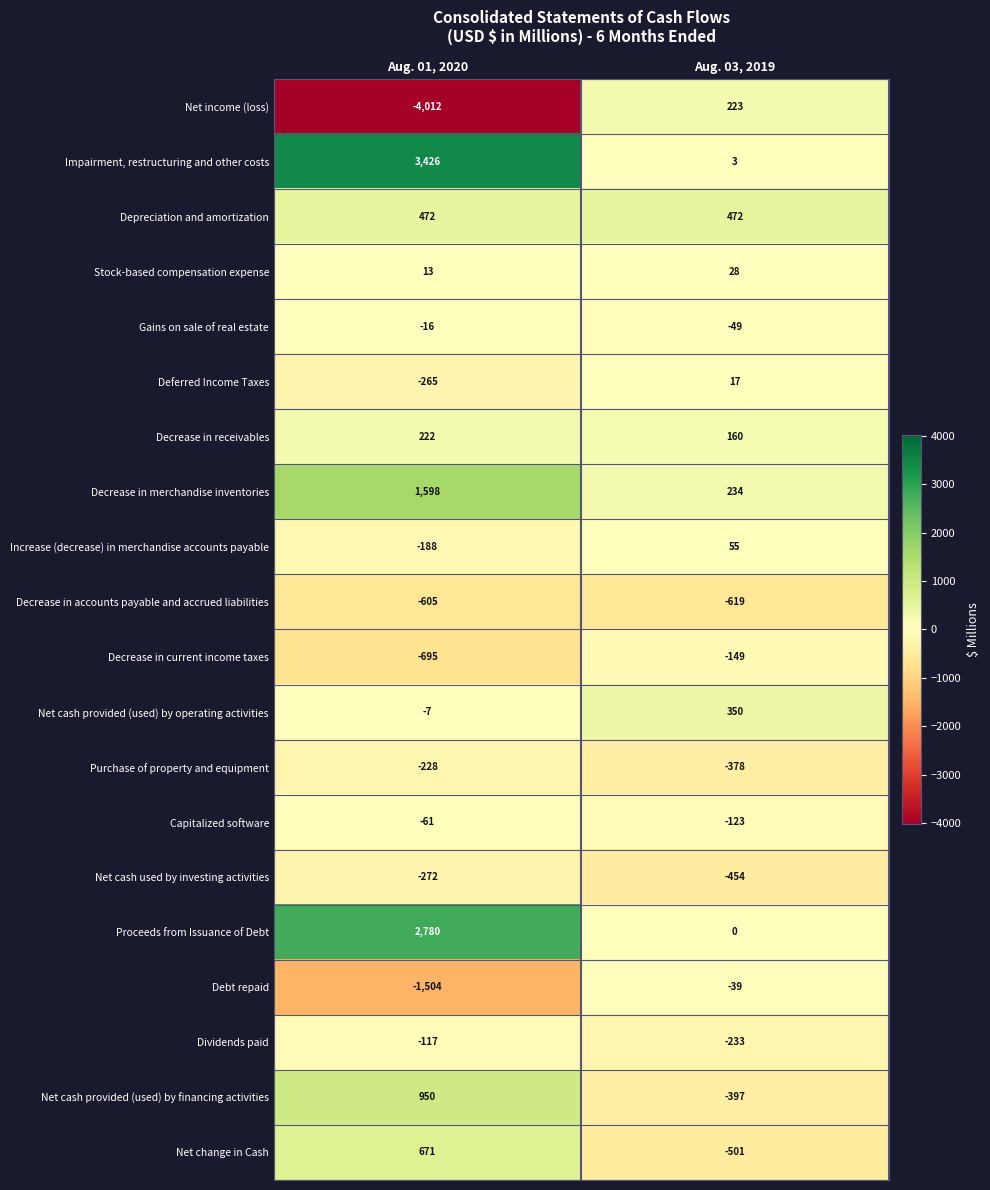

Is it true that Debt repaid equals -1504 at Aug. 01, 2020?

True